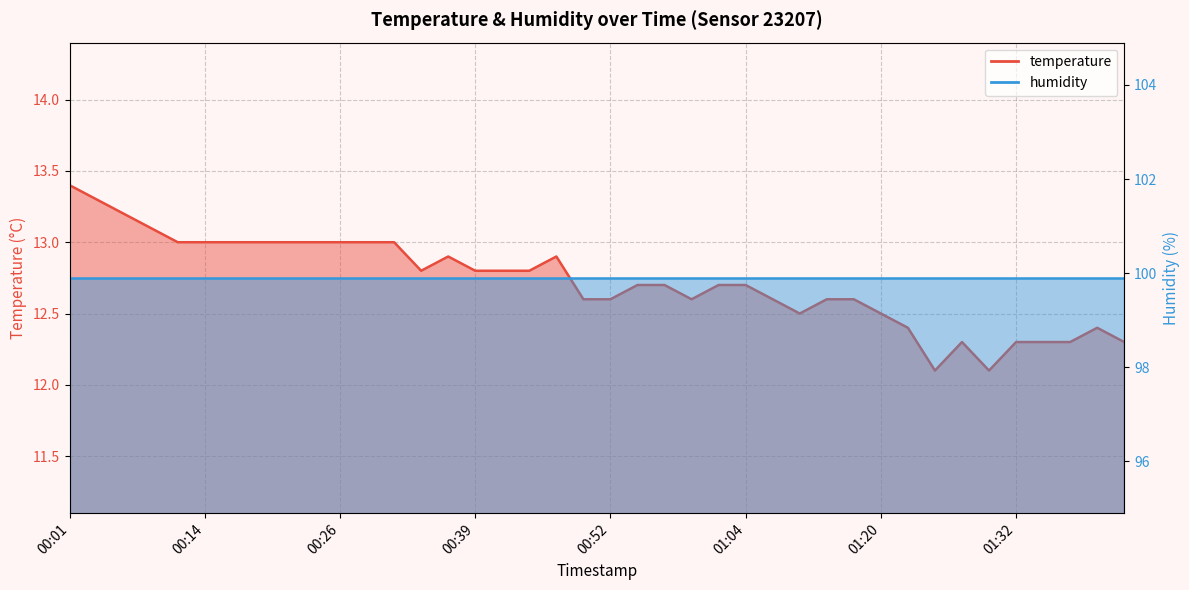

Between 01:32 and 00:24, which is larger?

00:24